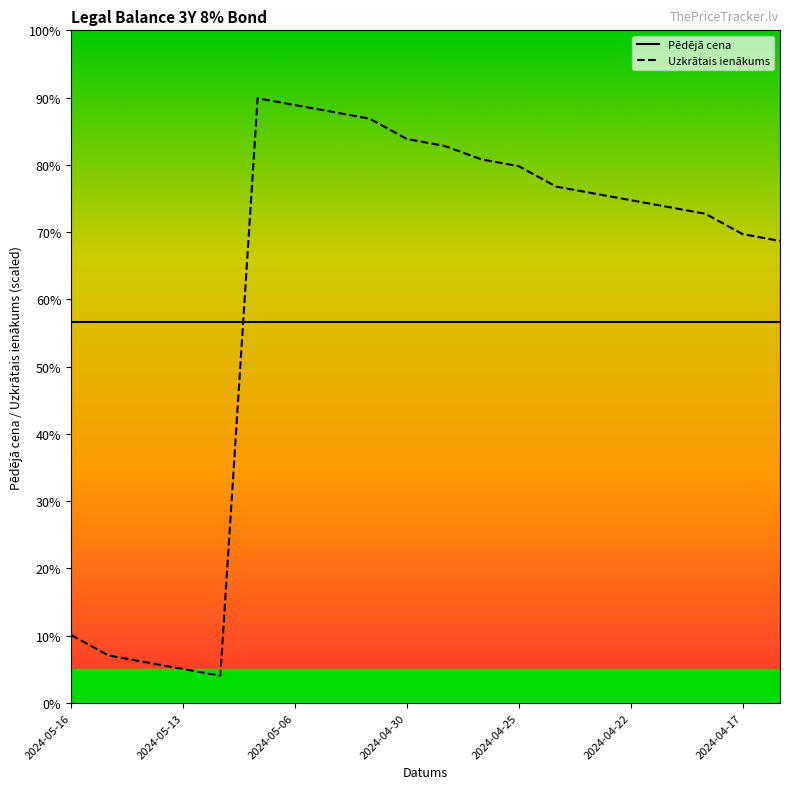

Rank the series by their average value, from highest to lowest.

Uzkrātais ienākums, Pēdējā cena